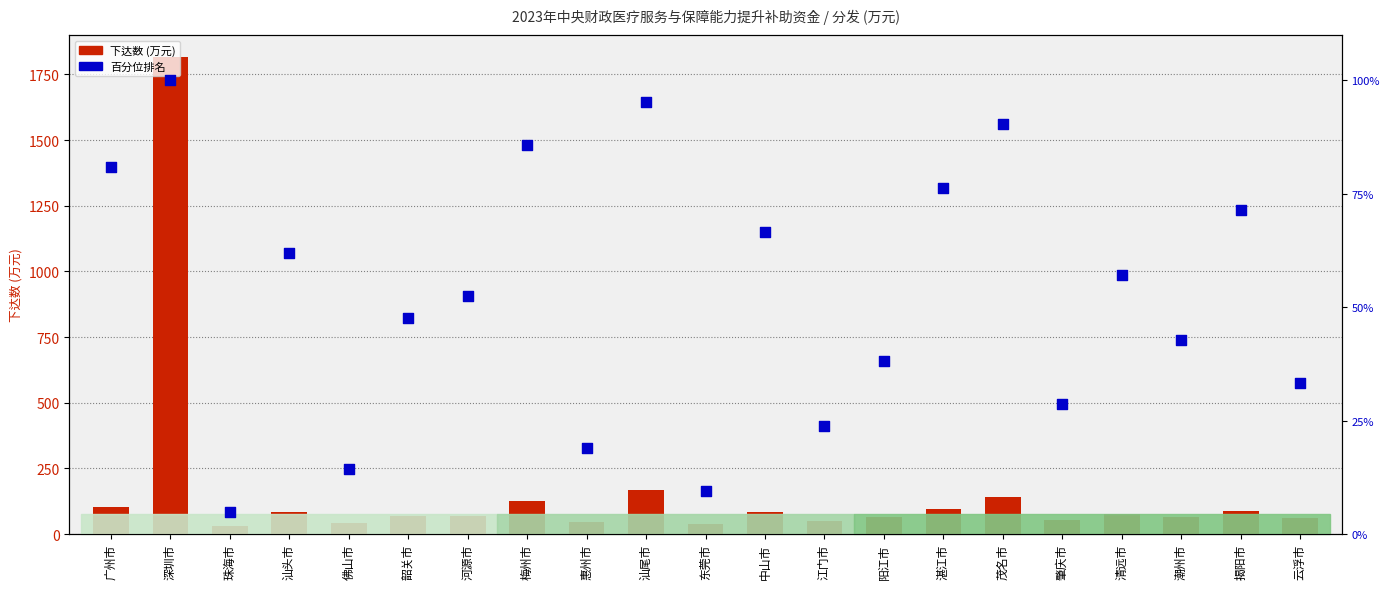

Which series has the largest total across all categories?

下达数 (万元)